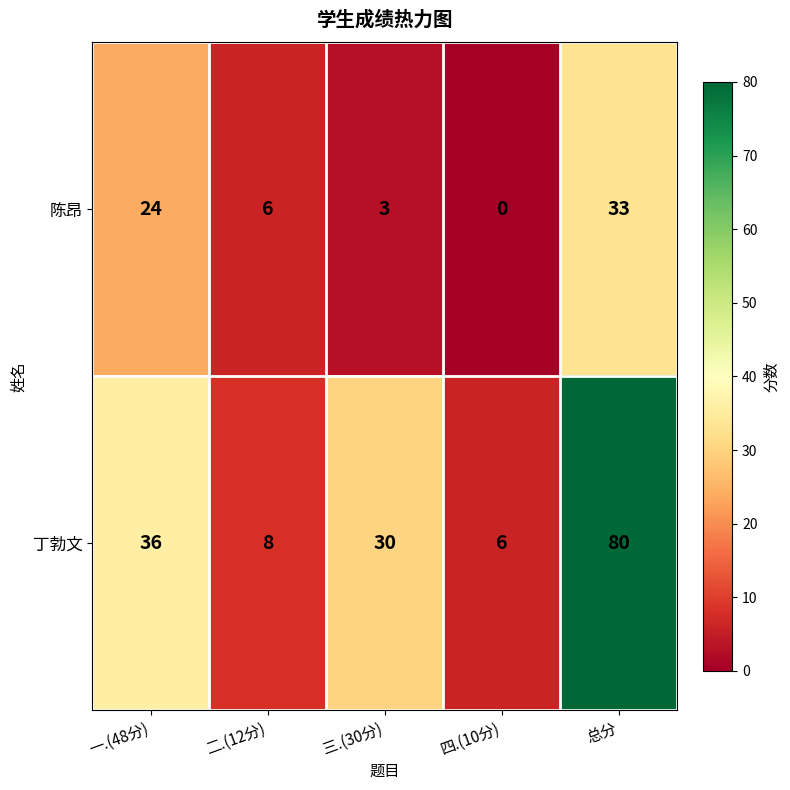

At which label is 陈昂 closest to 16?

一.(48分)